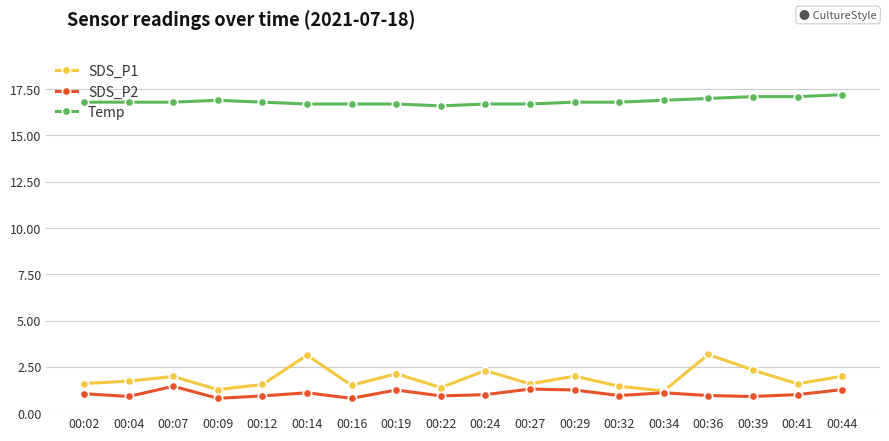

At 00:04, list the series in order from smallest to largest.

SDS_P2, SDS_P1, Temp